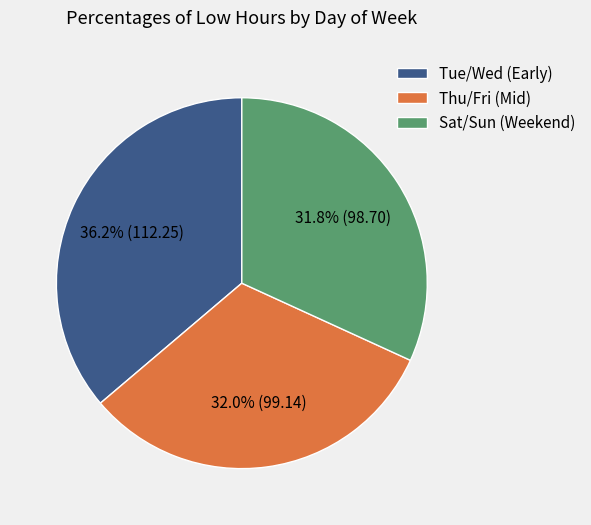

Which category has the biggest portion of the pie?

Tue/Wed (Early)